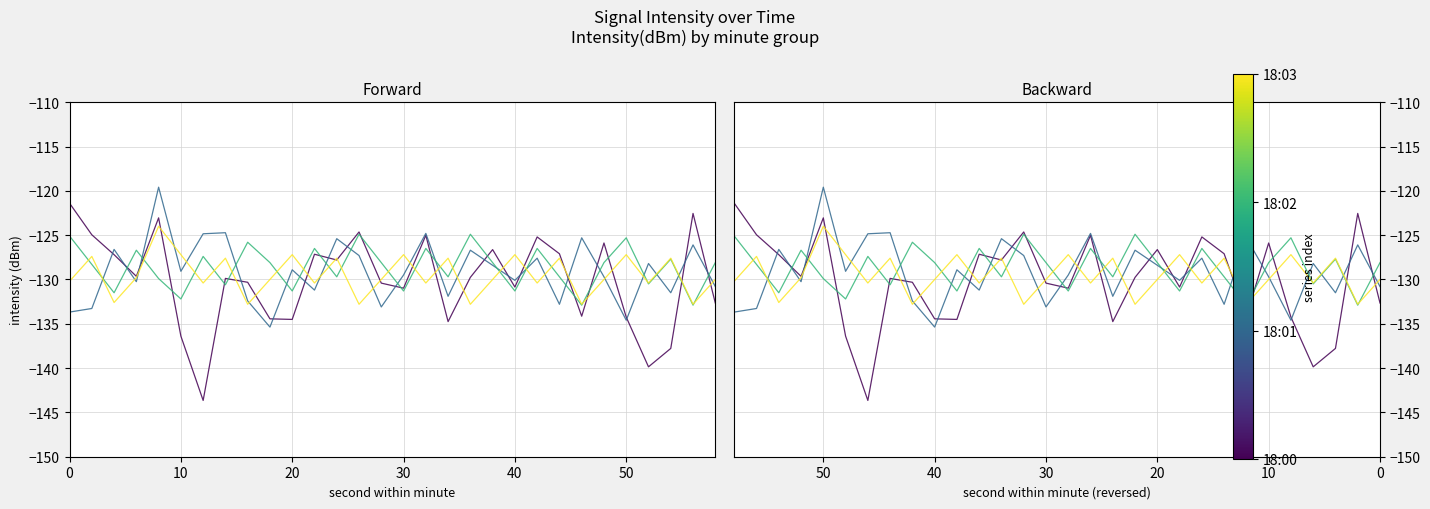

True or false: 18:01 and 18:00 intersect in this chart.

True